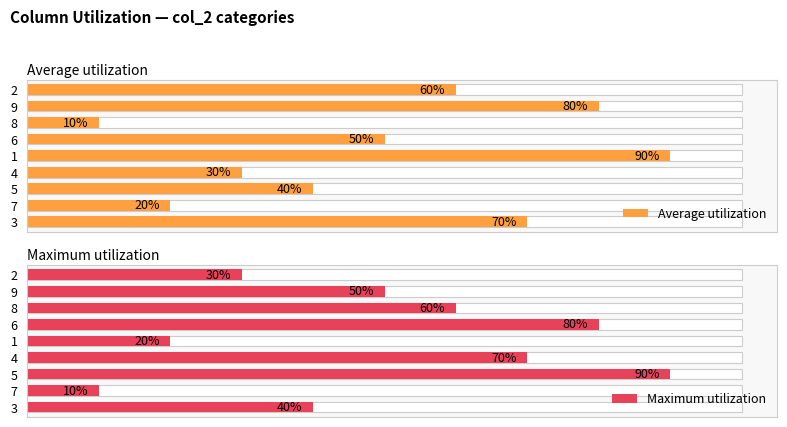

Reading left to right, list all the values displayed in this chart.

Average utilization: 60	80	10	50	90	30	40	20	70
Maximum utilization: 30	50	60	80	20	70	90	10	40